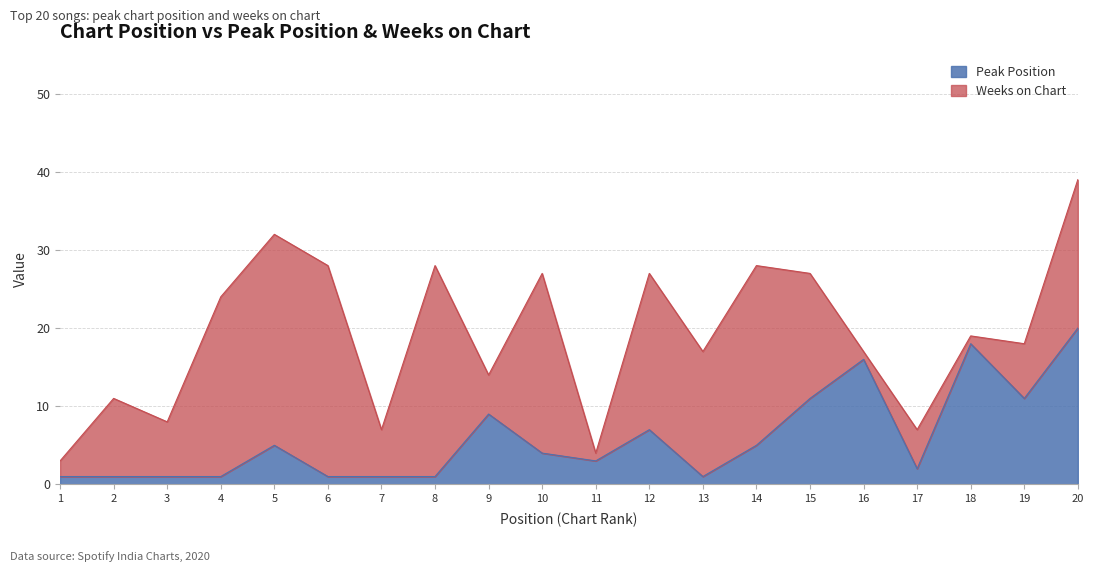

The Peak Position series shows 7 at 18. True or false?

False